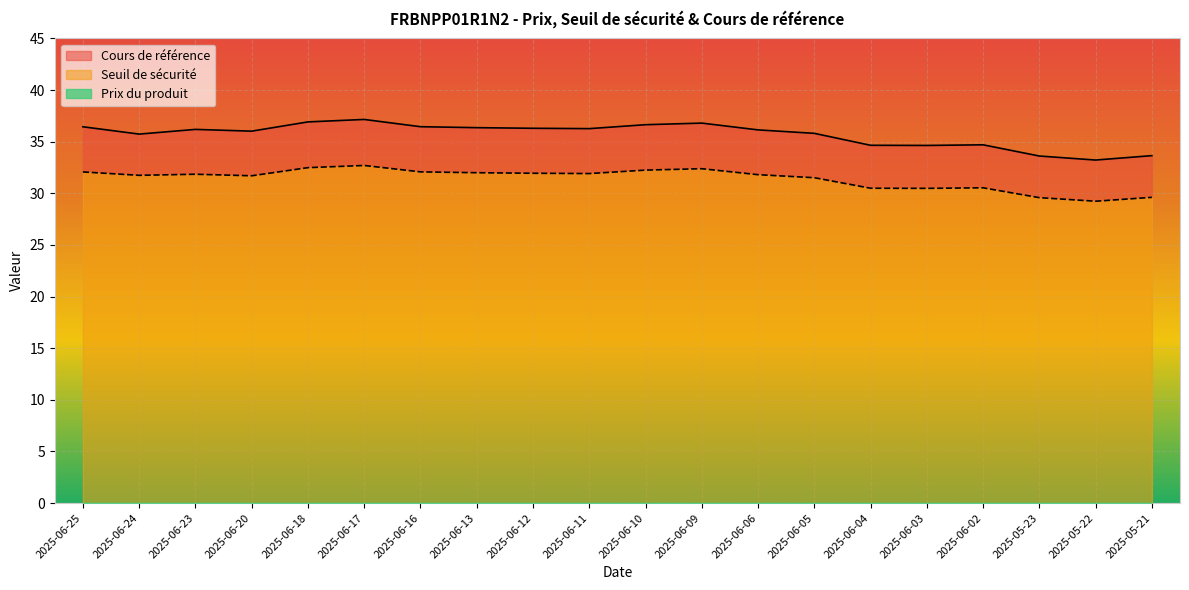

Reading left to right, what are all the values shown in this chart?

Seuil de sécurité: 2025-06-25=32.1	2025-06-24=31.7	2025-06-23=31.8	2025-06-20=31.7	2025-06-18=32.5	2025-06-17=32.7	2025-06-16=32.1	2025-06-13=32.0	2025-06-12=31.9	2025-06-11=31.9	2025-06-10=32.2	2025-06-09=32.4	2025-06-06=31.8	2025-06-05=31.5	2025-06-04=30.5	2025-06-03=30.5	2025-06-02=30.5	2025-05-23=29.6	2025-05-22=29.2	2025-05-21=29.6
Cours de référence: 2025-06-25=36.4	2025-06-24=35.7	2025-06-23=36.2	2025-06-20=36.0	2025-06-18=36.9	2025-06-17=37.2	2025-06-16=36.4	2025-06-13=36.4	2025-06-12=36.3	2025-06-11=36.3	2025-06-10=36.6	2025-06-09=36.8	2025-06-06=36.1	2025-06-05=35.8	2025-06-04=34.6	2025-06-03=34.6	2025-06-02=34.7	2025-05-23=33.6	2025-05-22=33.2	2025-05-21=33.6